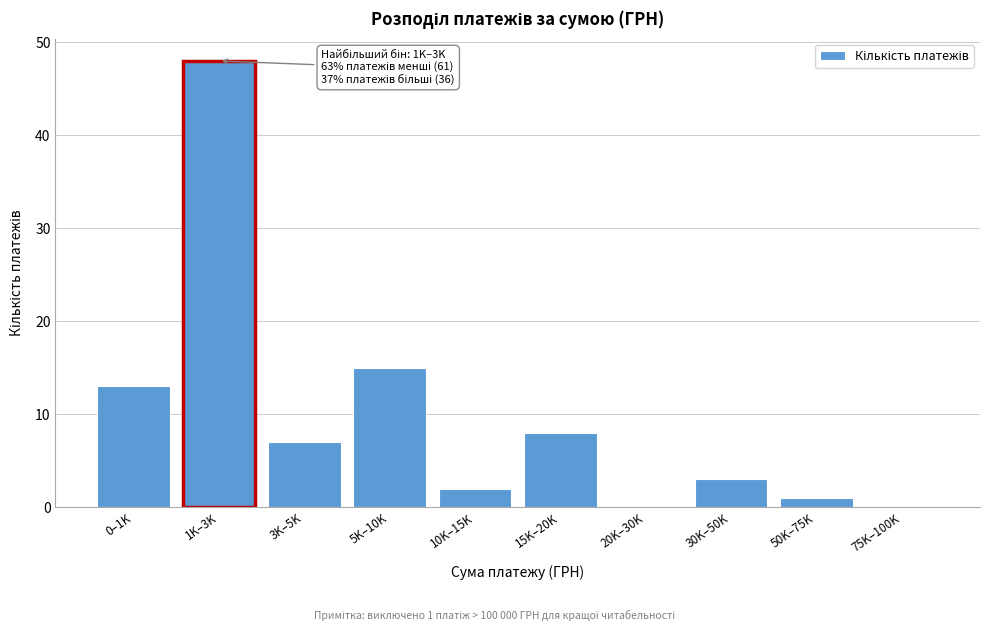

Reading left to right, extract all data points from this chart.

0–1K=13	1K–3K=48	3K–5K=7	5K–10K=15	10K–15K=2	15K–20K=8	20K–30K=0	30K–50K=3	50K–75K=1	75K–100K=0